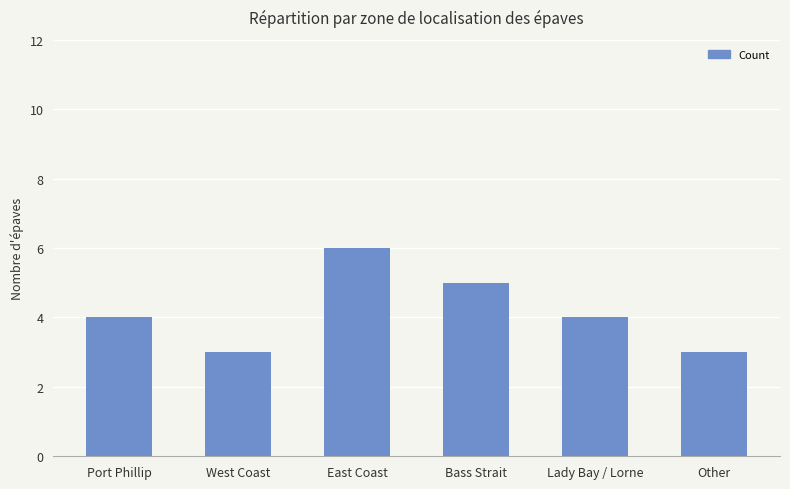

Reading left to right, transcribe all the data shown in this chart.

4	3	6	5	4	3